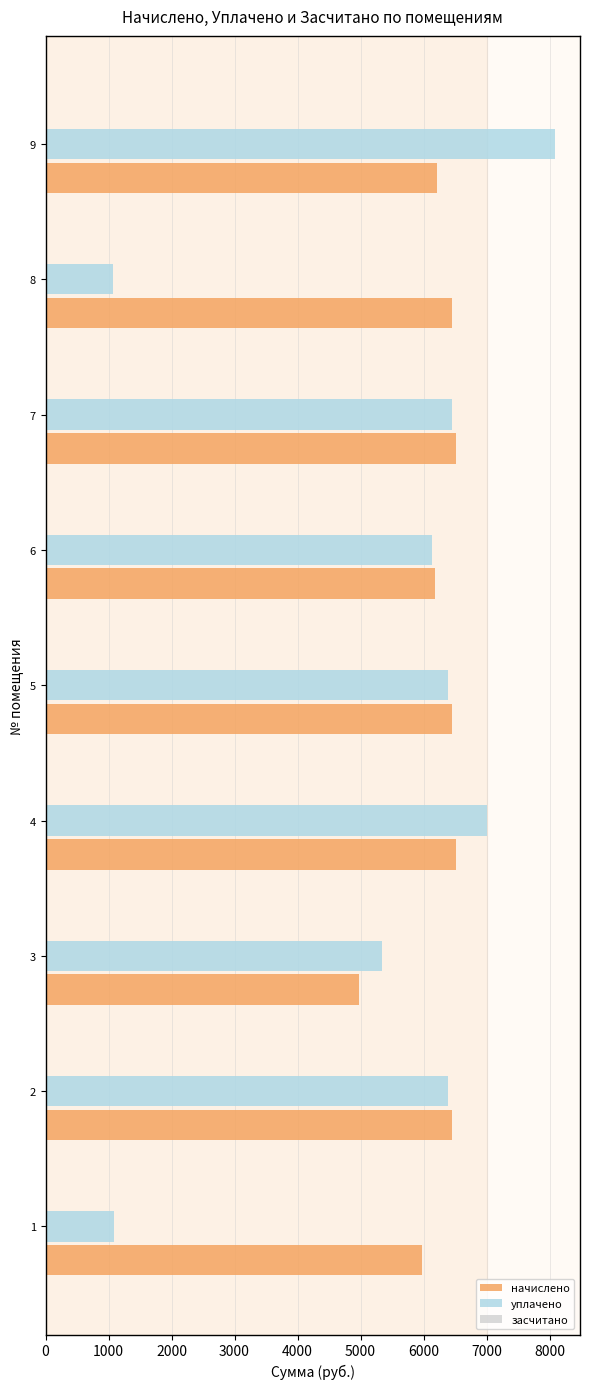

What is the difference between the maximum and minimum values in the уплачено series?

7004.8